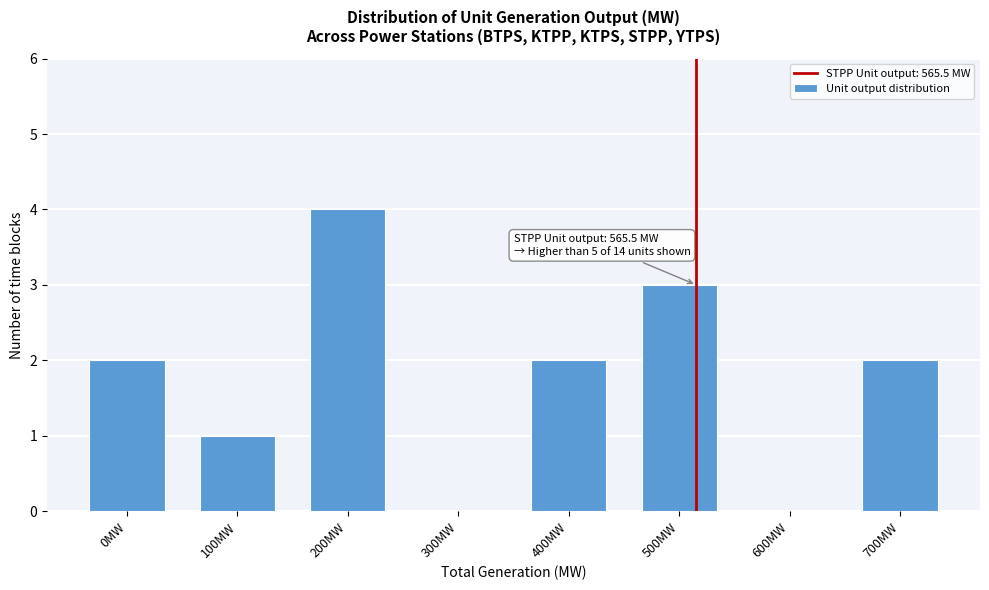

Reading left to right, what are all the values shown in this chart?

0MW=2	100MW=1	200MW=4	300MW=0	400MW=2	500MW=3	600MW=0	700MW=2